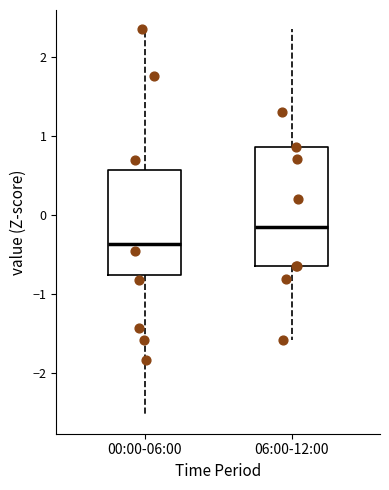

Which box is the tallest, from its lower edge to its upper edge?

06:00-12:00